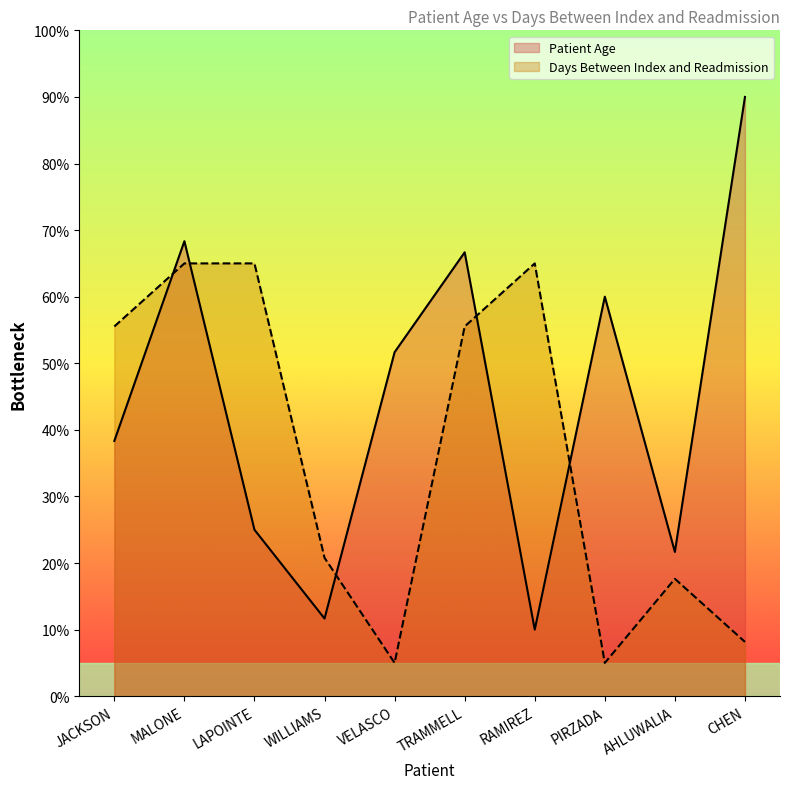

What is the total value across all series at RAMIREZ?

75.0